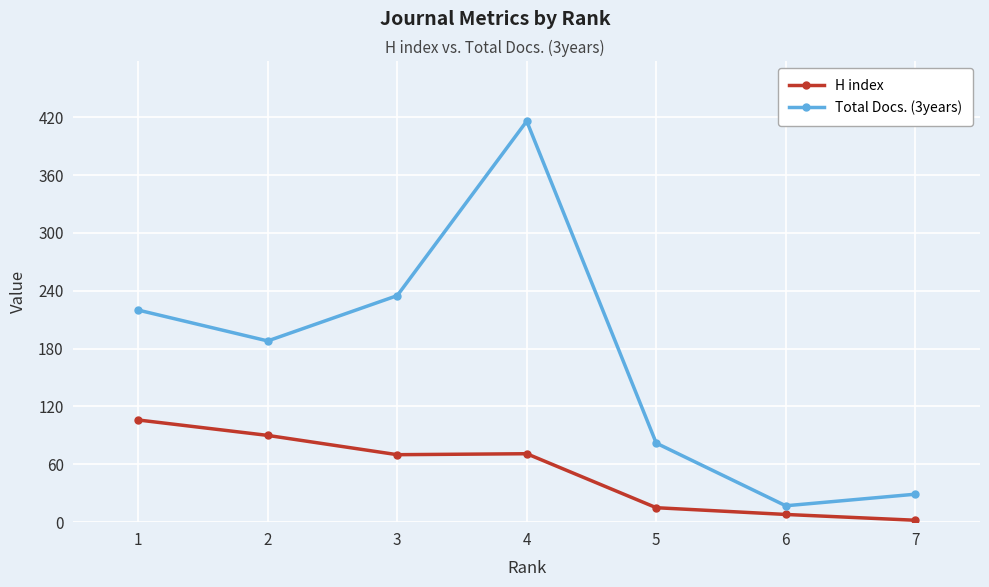

What value does the H index series have at 4, to the nearest 5?

70